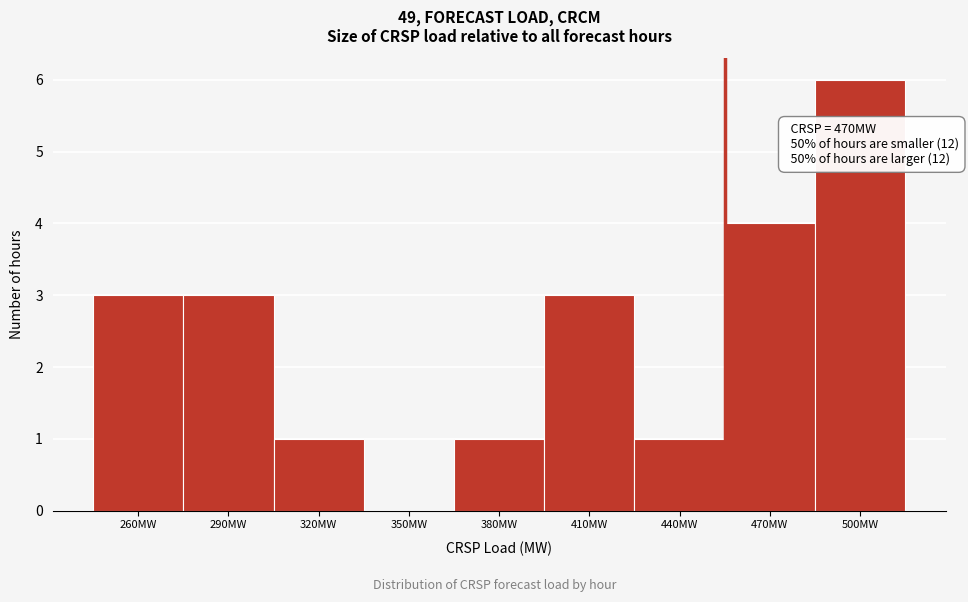

Reading right to left, transcribe all the data shown in this chart.

500MW=6	470MW=4	440MW=1	410MW=3	380MW=1	350MW=0	320MW=1	290MW=3	260MW=3